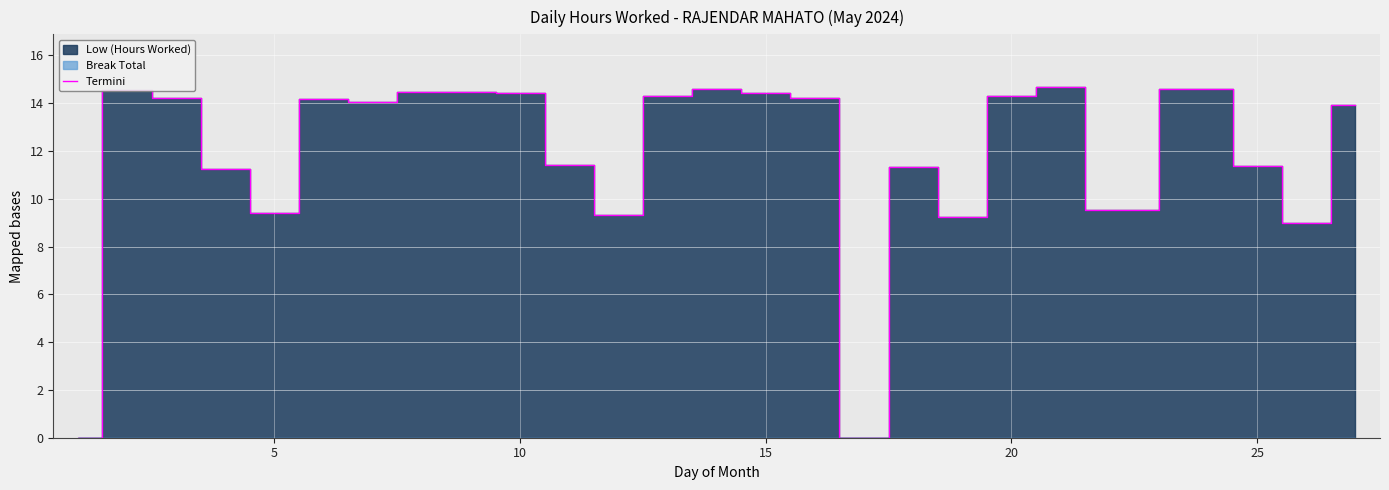

Is it true that Termini equals 9.4 at 5?

True